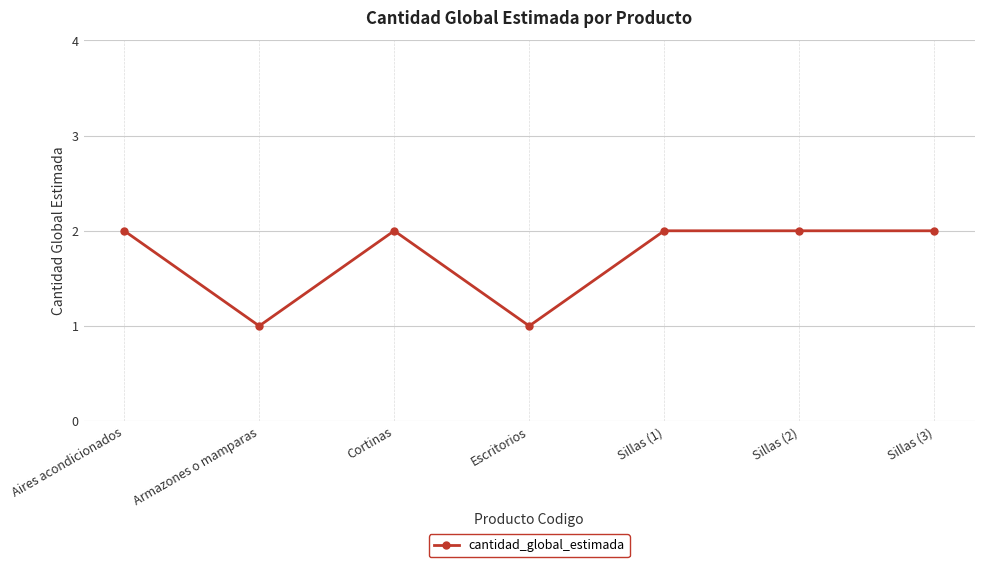

What is the value of the 5th point from the left?

2